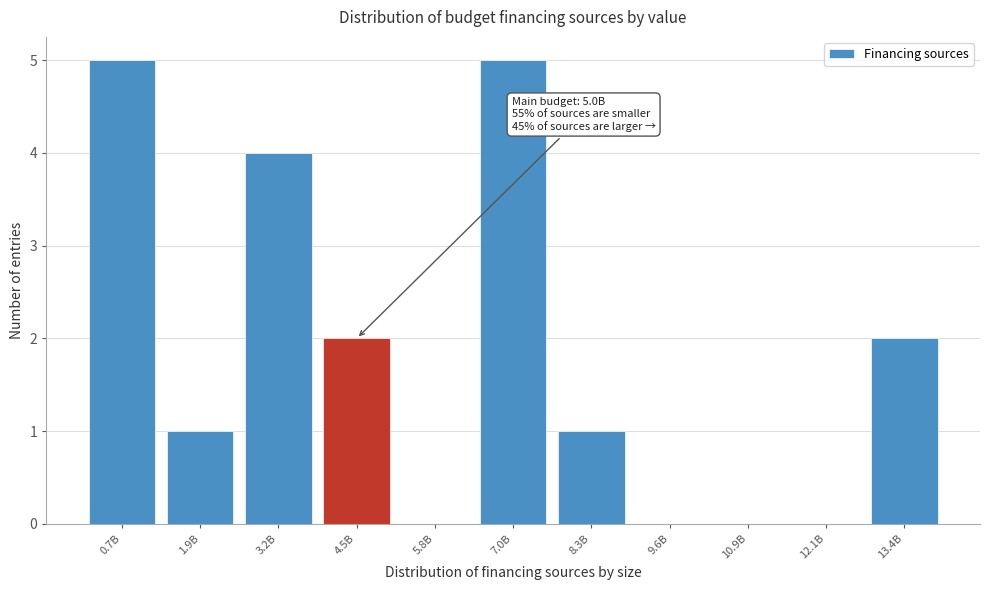

Reading left to right, extract all data points from this chart.

0.7B=5	1.9B=1	3.2B=4	4.5B=2	5.8B=0	7.0B=5	8.3B=1	9.6B=0	10.9B=0	12.1B=0	13.4B=2